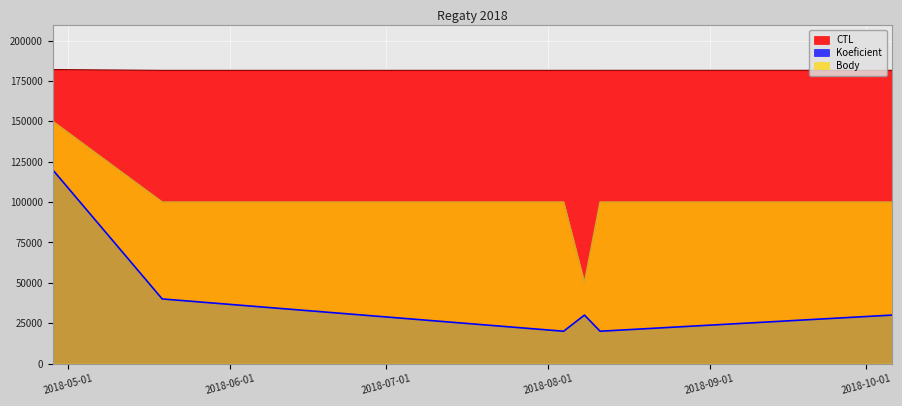

True or false: CTL and Koeficient intersect in this chart.

False